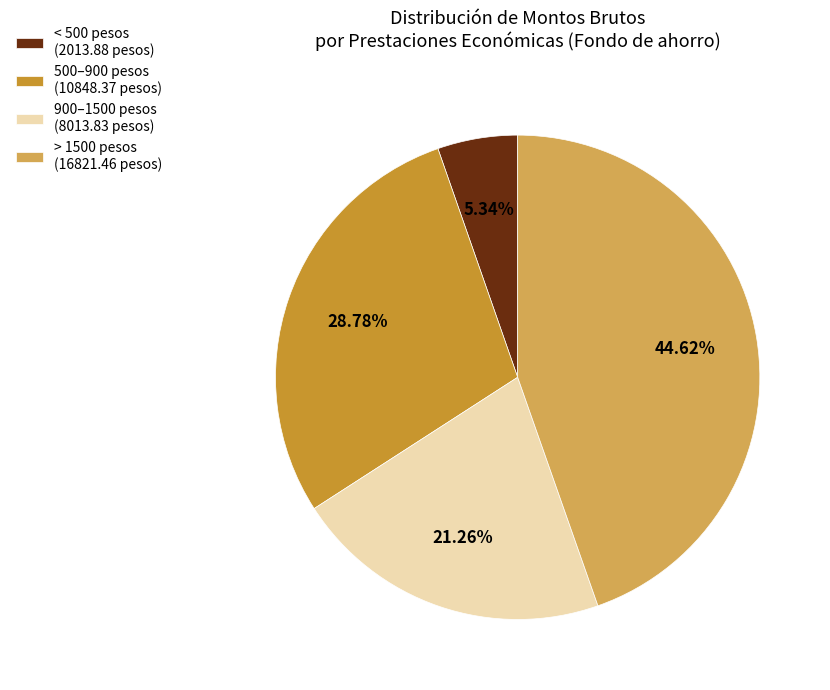

Which slice is the largest?

> 1500 pesos (16821.46 pesos)